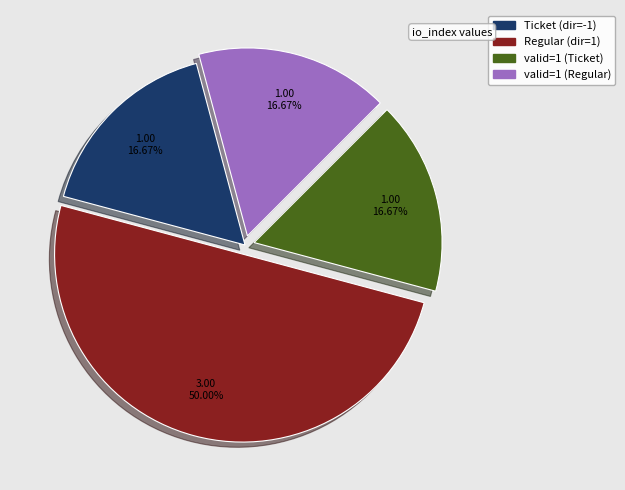

Is Ticket (dir=-1) the majority of the pie?

No